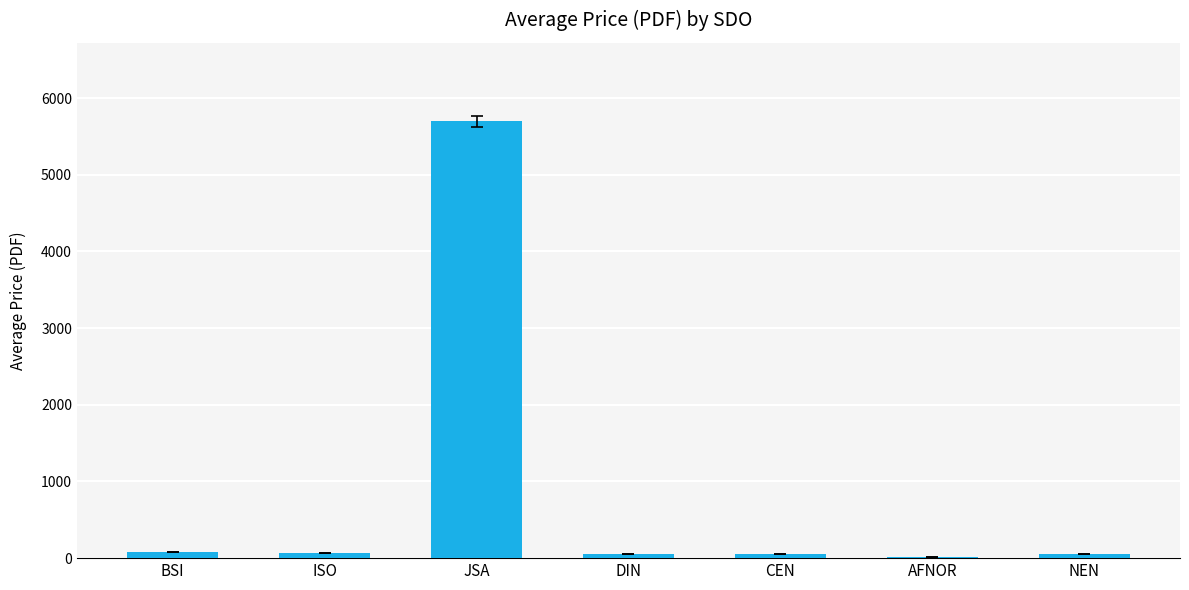

At which category does the chart reach its peak across all series?

JSA